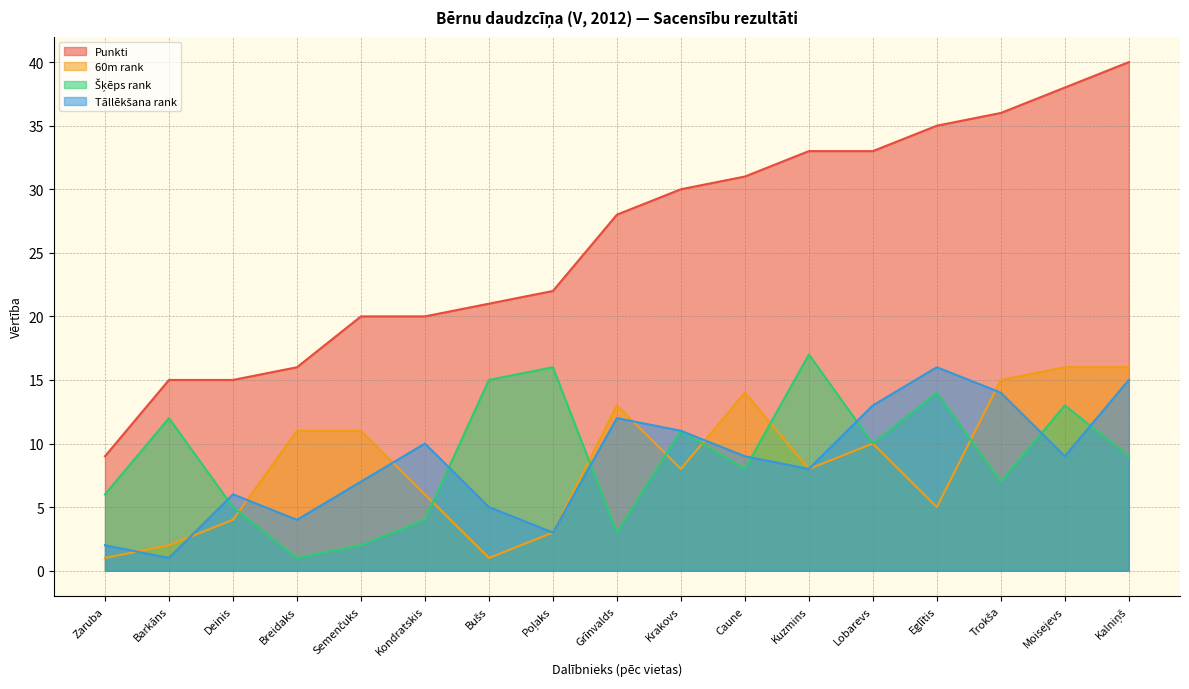

The Šķēps rank series shows 1 at Semenčuks. True or false?

False